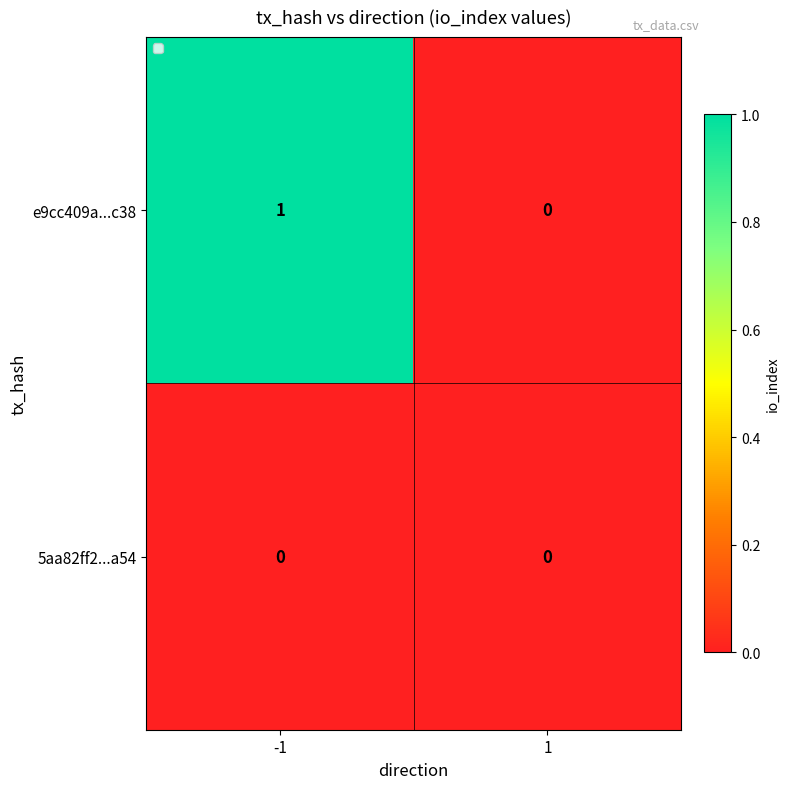

Count the number of data series in this chart.

2